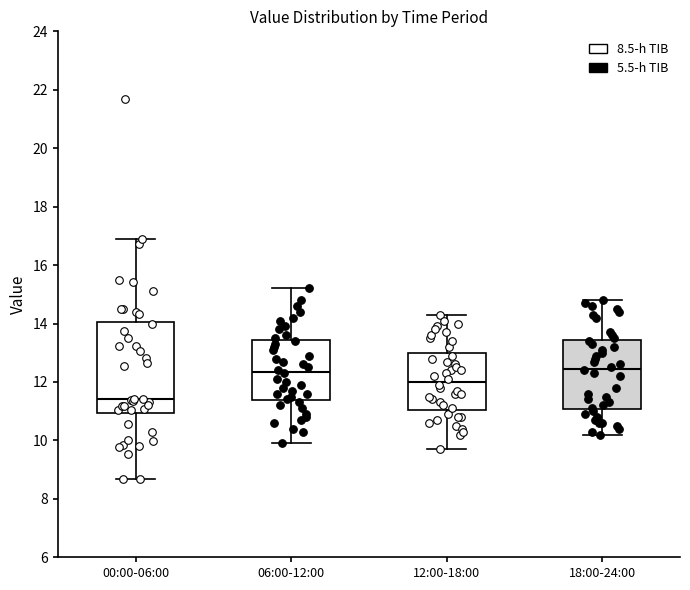

Reading left to right, read every box against the y-axis: the position of its median line, the range the box covers, and the ends of its whiskers. The values are not printed on the chart, so give them approximately, as read against the axis.

00:00-06:00: median 11.4, box 11.0 to 14.0, whiskers 8.6 to 16.8
06:00-12:00: median 12.4, box 11.4 to 13.4, whiskers 10.0 to 15.2
12:00-18:00: median 12.0, box 11.0 to 13.0, whiskers 9.8 to 14.4
18:00-24:00: median 12.4, box 11.0 to 13.4, whiskers 10.2 to 14.8